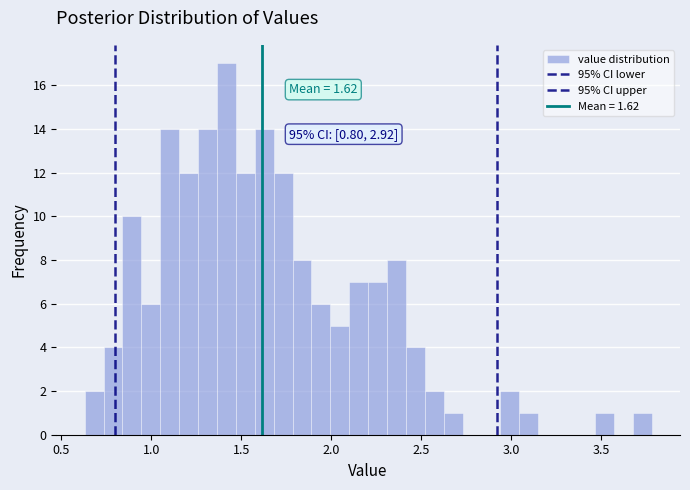

Read against the x-axis, roughly where is the centre of the tallest bar?

1.40